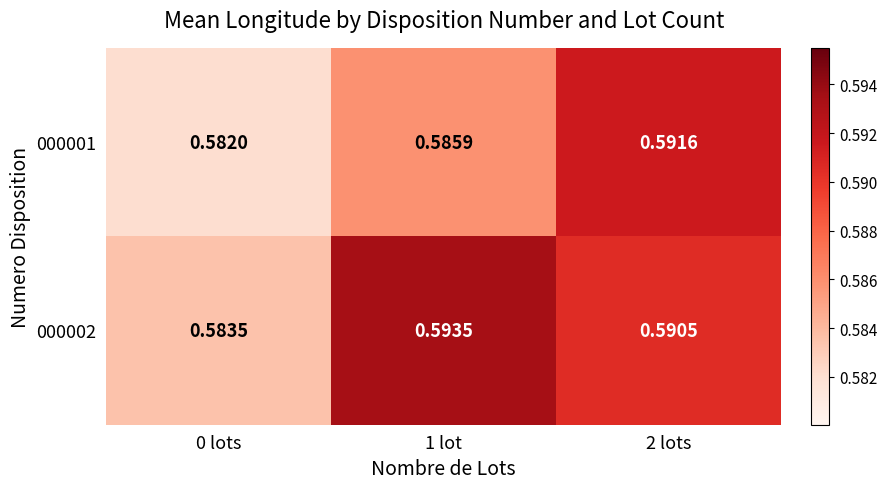

Is the value of 000001 at 1 lot greater than the value of 000002 at 1 lot?

No